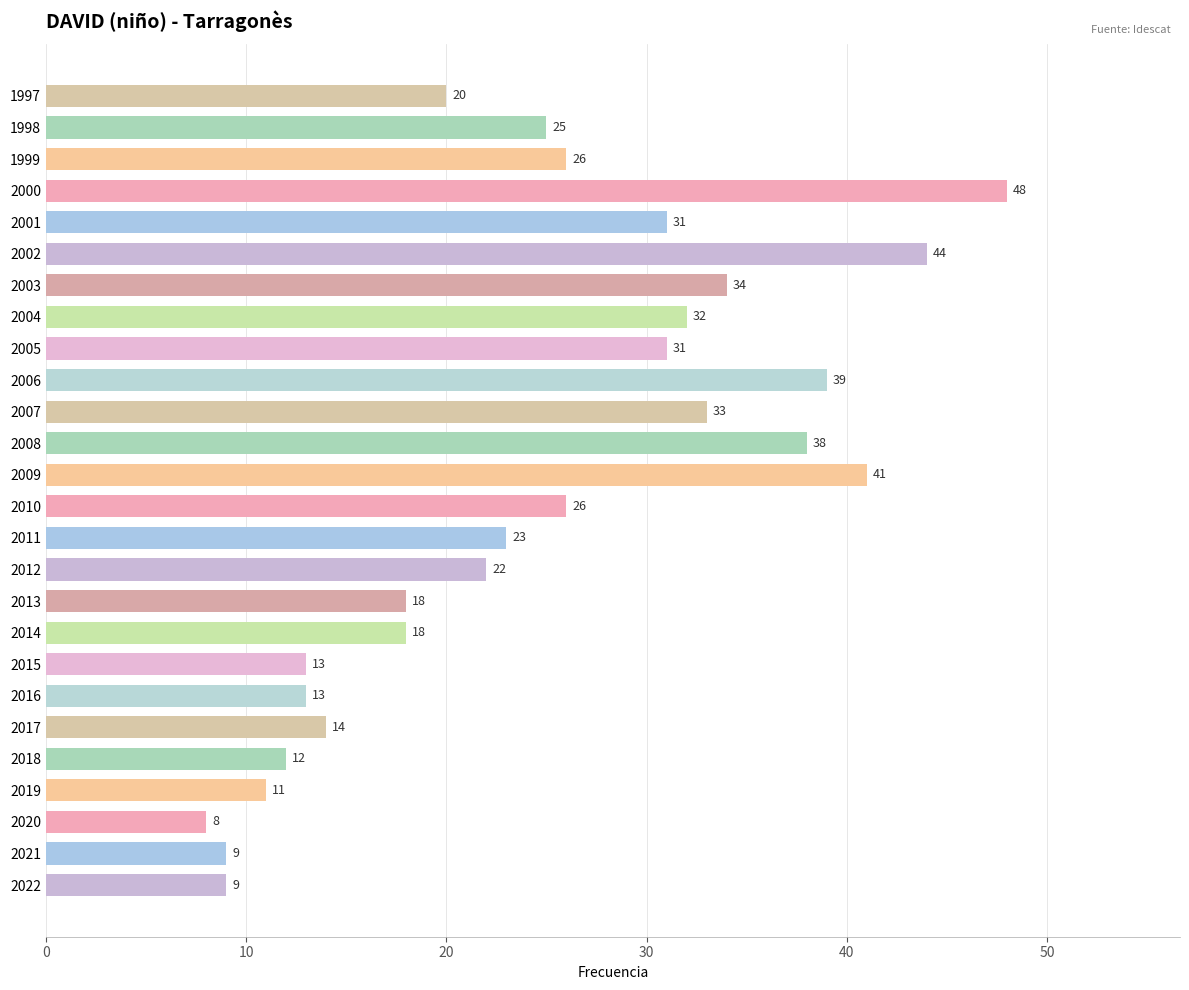

What is the average value?

25